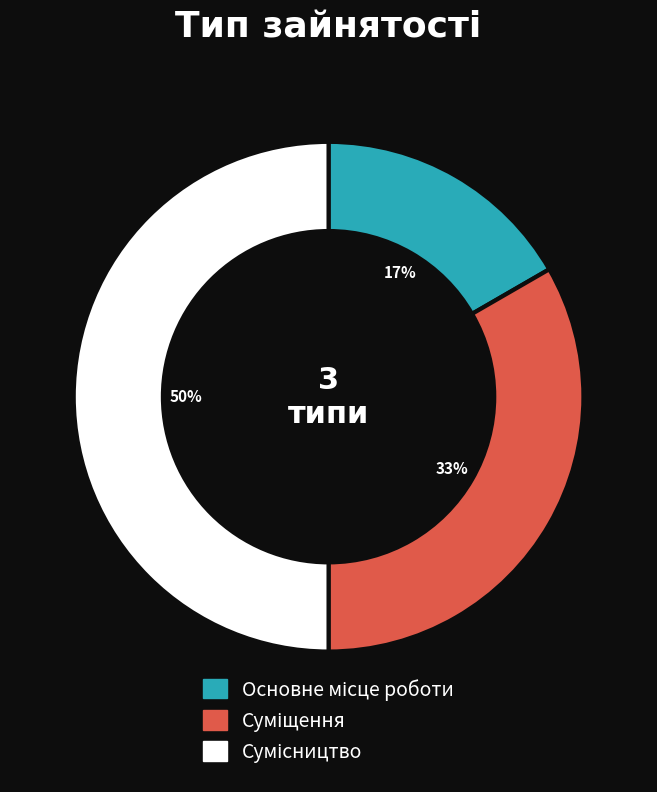

To the nearest percent, what is the average slice percentage?

33%